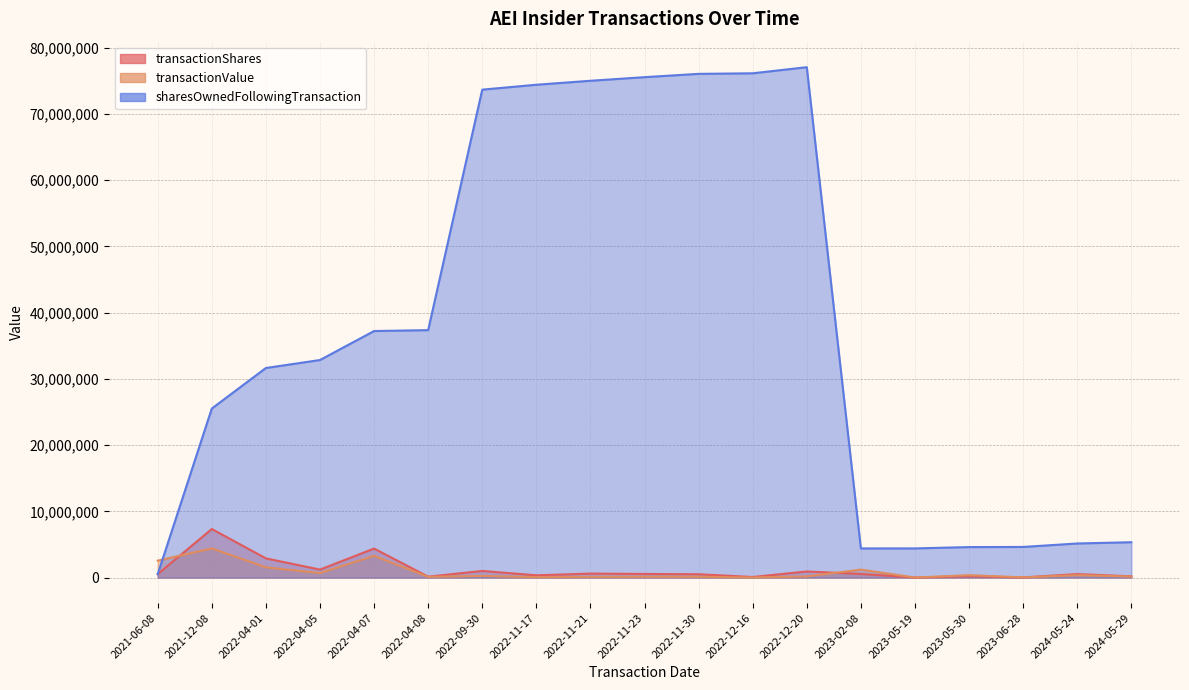

Is it true that transactionShares equals 2900000 at 2022-04-01?

True